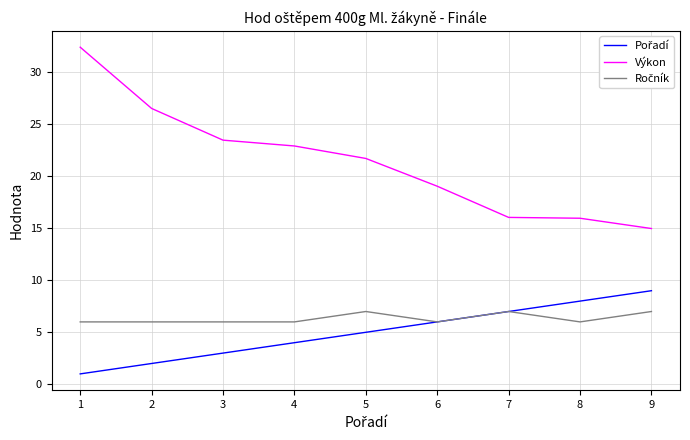

Which series has the widest spread of values?

Výkon